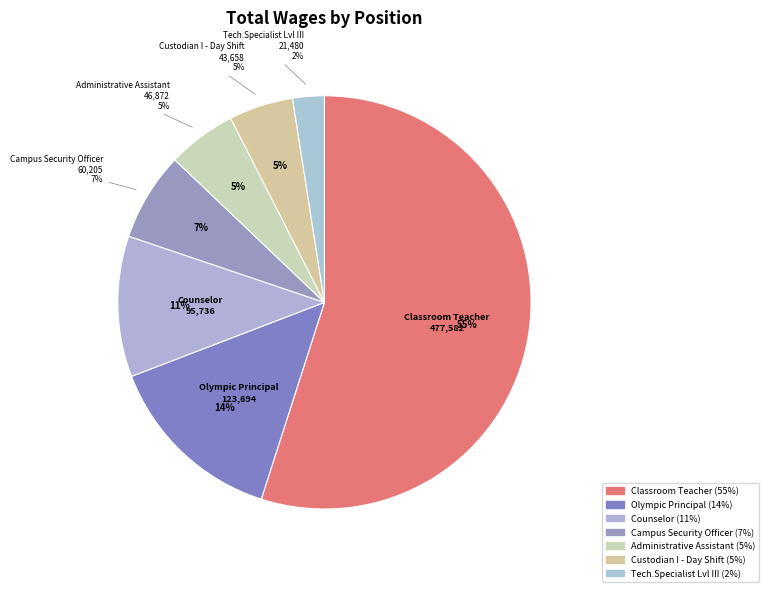

Is Administrative Assistant the majority of the pie?

No